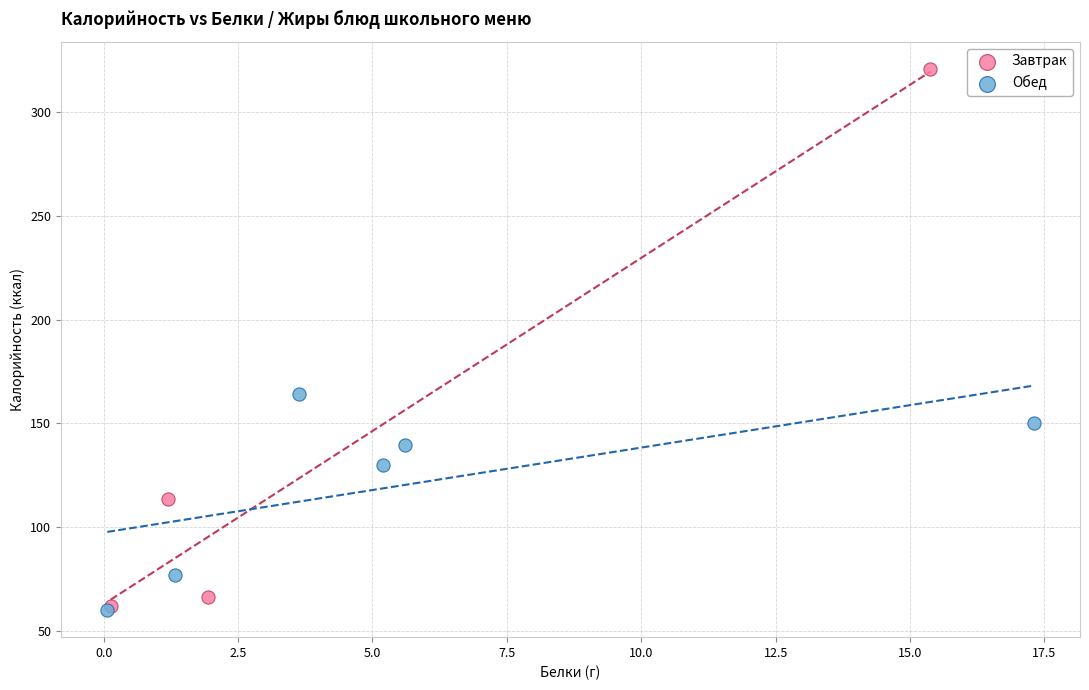

Which series contains the highest Y value?

Завтрак